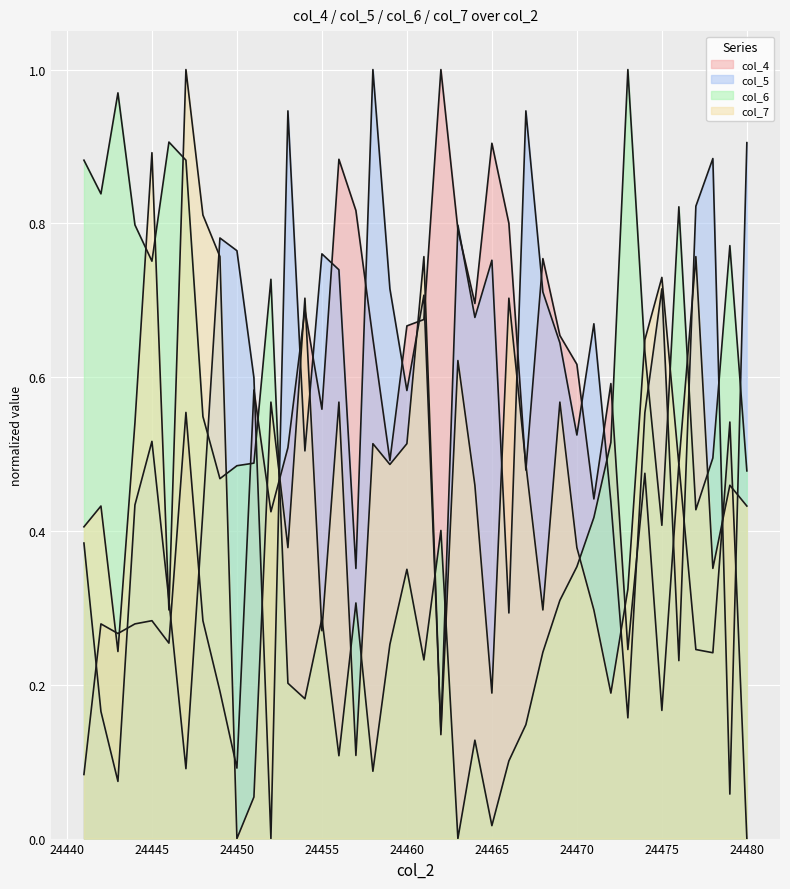

True or false: col_7 has a value of 0.6 at 24469.

True